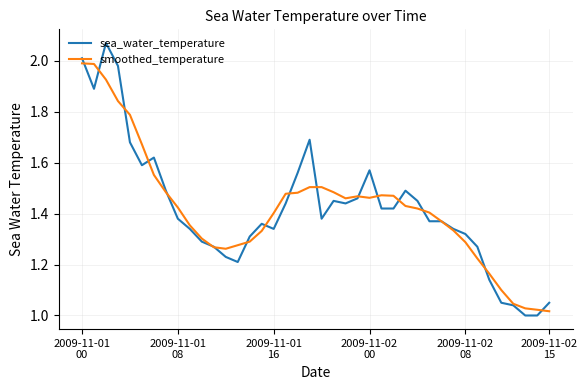

How many categories are shown in the chart?

40